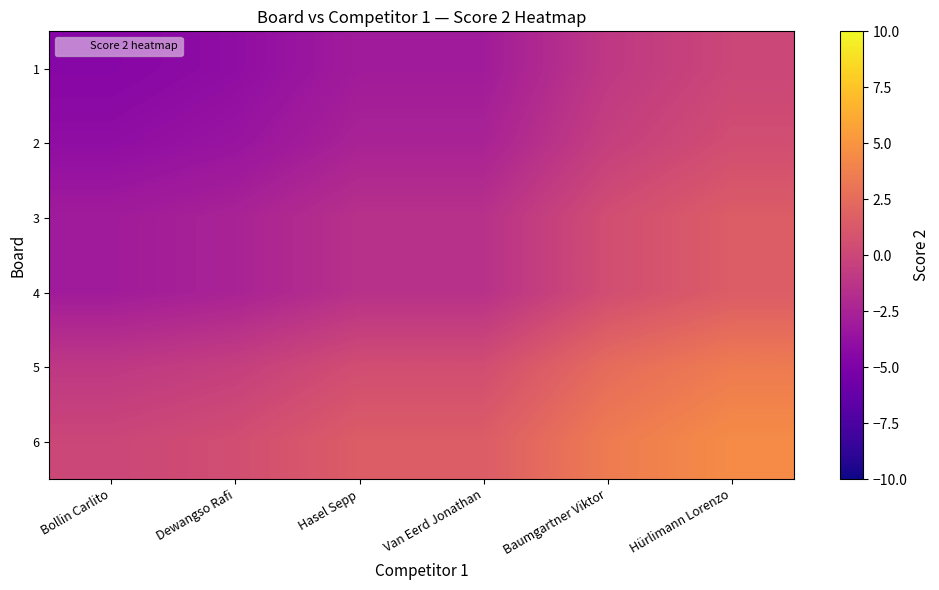

Reading left to right, transcribe all the data shown in this chart.

1: Bollin Carlito=-4.5	Dewangso Rafi=-4.0	Hasel Sepp=-3.0	Van Eerd Jonathan=-3.0	Baumgartner Viktor=-1.0	Hürlimann Lorenzo=0.0
2: Bollin Carlito=-4.0	Dewangso Rafi=-3.5	Hasel Sepp=-2.5	Van Eerd Jonathan=-2.5	Baumgartner Viktor=-0.5	Hürlimann Lorenzo=0.5
3: Bollin Carlito=-3.0	Dewangso Rafi=-2.5	Hasel Sepp=-1.5	Van Eerd Jonathan=-1.5	Baumgartner Viktor=0.5	Hürlimann Lorenzo=1.5
4: Bollin Carlito=-3.0	Dewangso Rafi=-2.5	Hasel Sepp=-1.5	Van Eerd Jonathan=-1.5	Baumgartner Viktor=0.5	Hürlimann Lorenzo=1.5
5: Bollin Carlito=-1.0	Dewangso Rafi=-0.5	Hasel Sepp=0.5	Van Eerd Jonathan=0.5	Baumgartner Viktor=2.5	Hürlimann Lorenzo=3.5
6: Bollin Carlito=0.0	Dewangso Rafi=0.5	Hasel Sepp=1.5	Van Eerd Jonathan=1.5	Baumgartner Viktor=3.5	Hürlimann Lorenzo=4.5